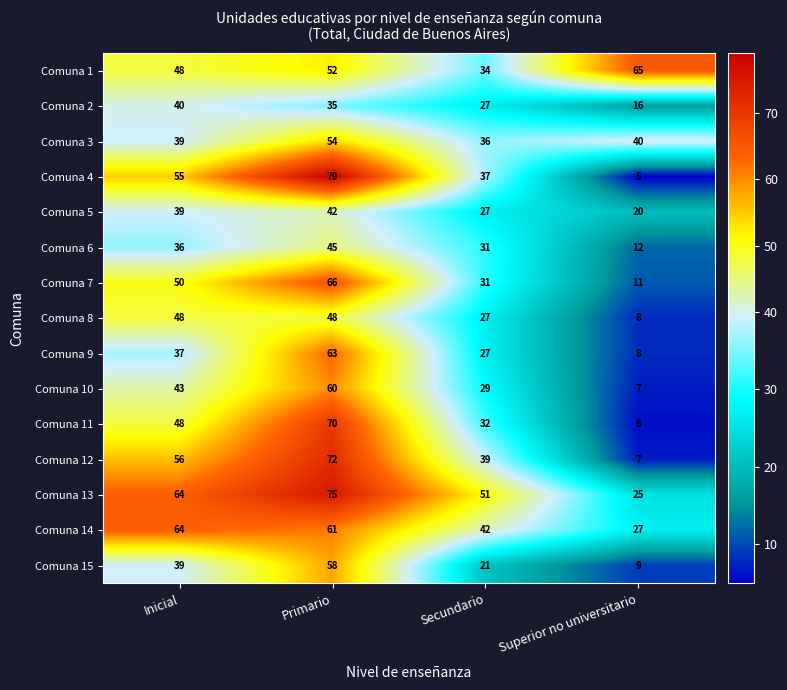

What is the total value across all series at Primario?

880